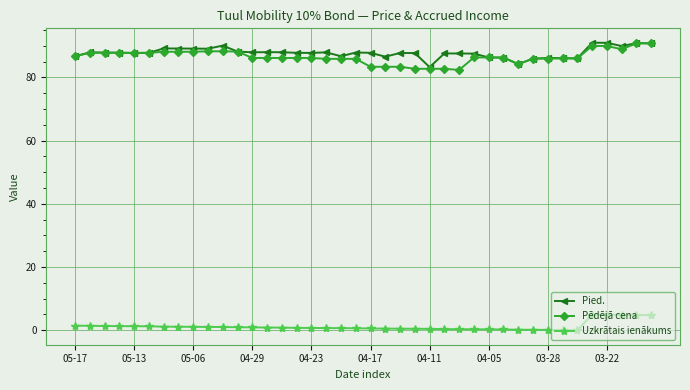

How many distinct data groups are displayed?

3